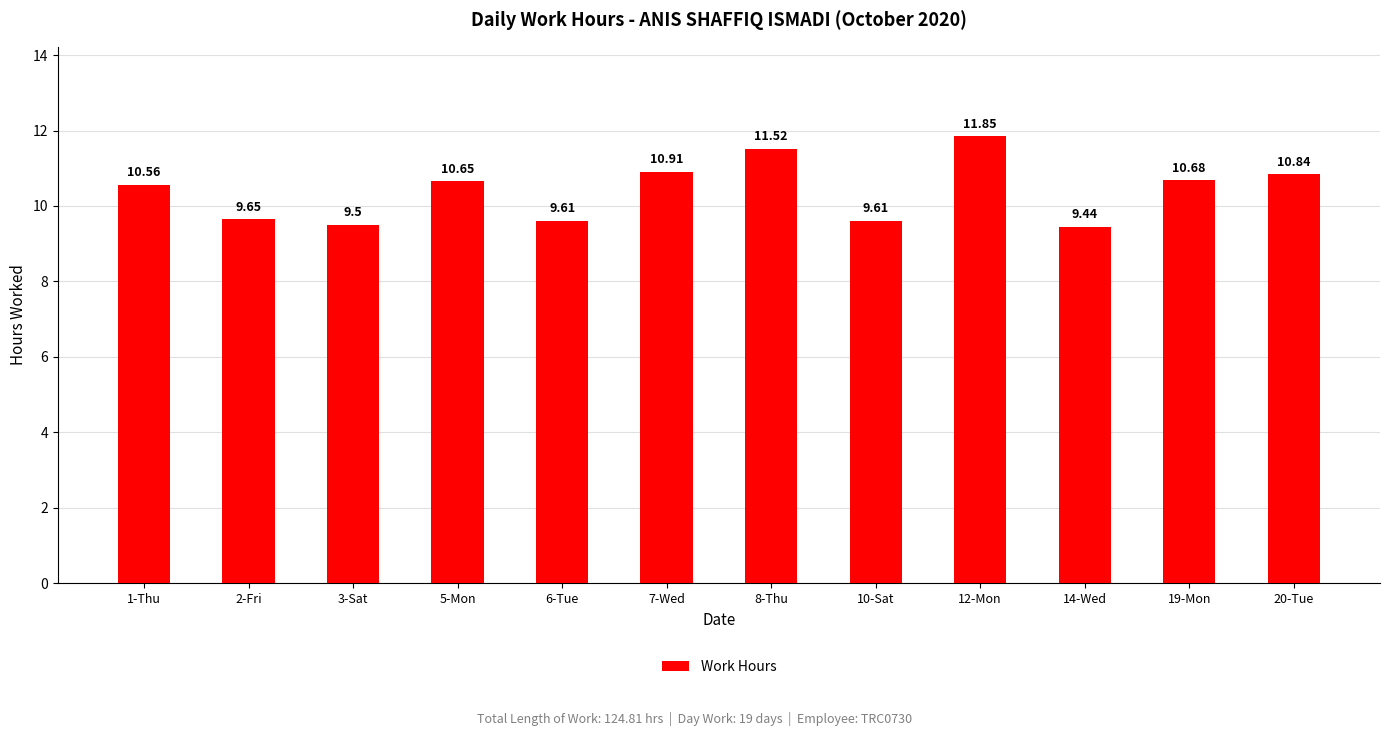

How many categories are shown in the chart?

12